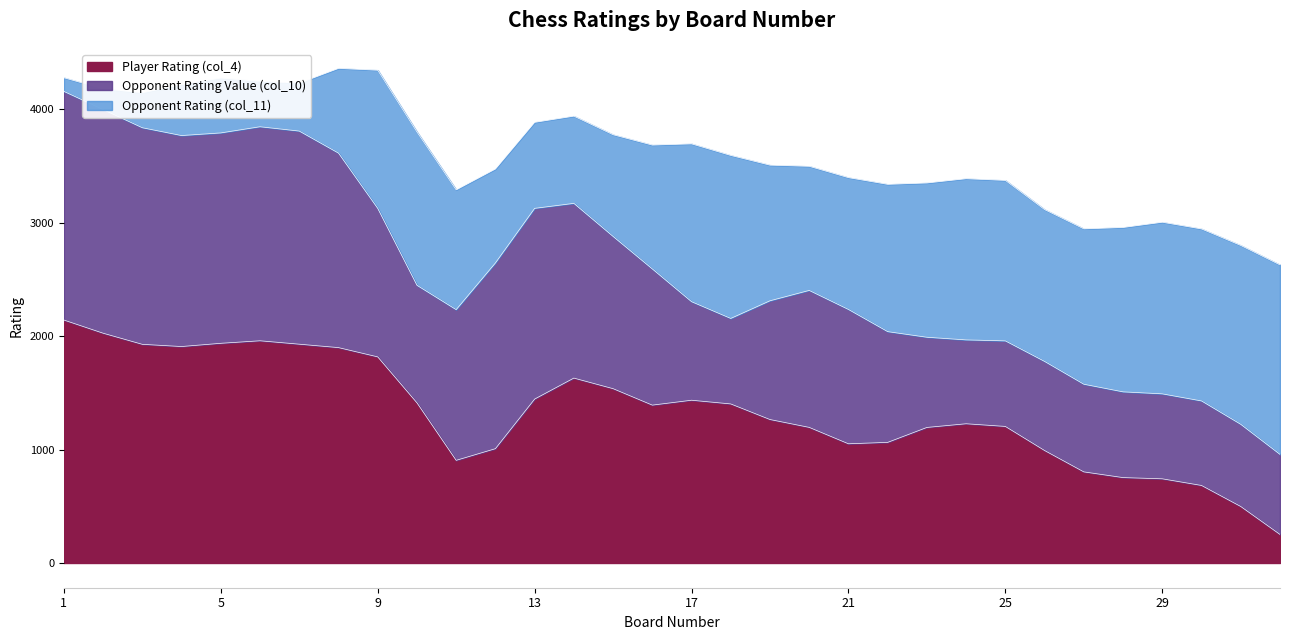

What is the highest value of the Player Rating (col_4) series?

2142.4